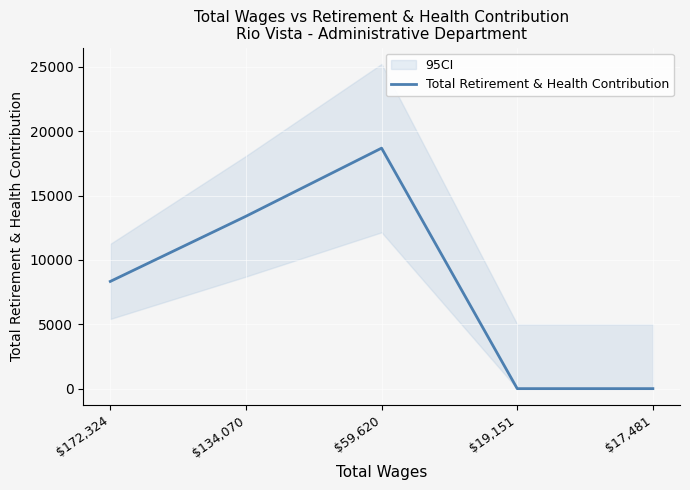

Rank the categories by value from lowest to highest.

$19,151, $17,481, $172,324, $134,070, $59,620